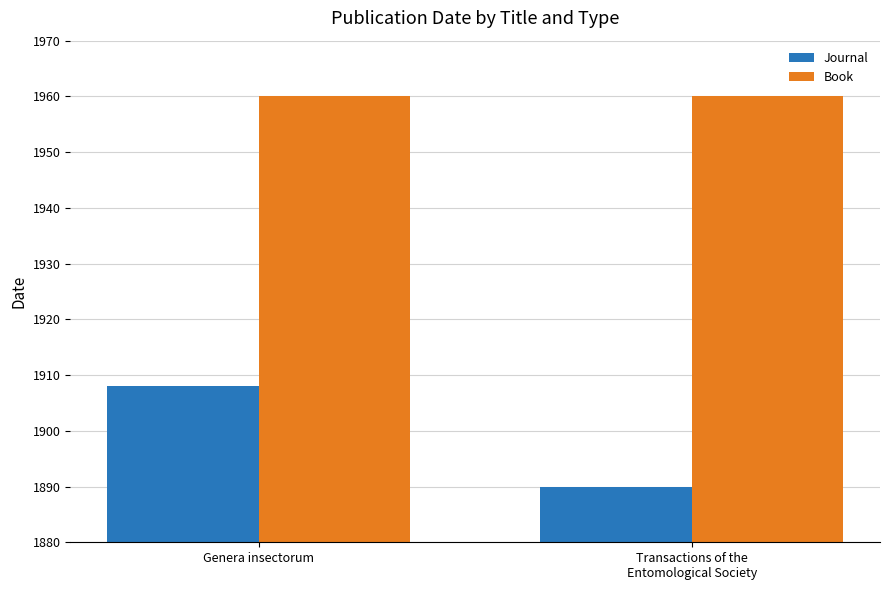

Reading left to right, what are all the values shown in this chart?

Journal: Genera insectorum=1908	Transactions of the
Entomological Society=1890
Book: Genera insectorum=1960	Transactions of the
Entomological Society=1960